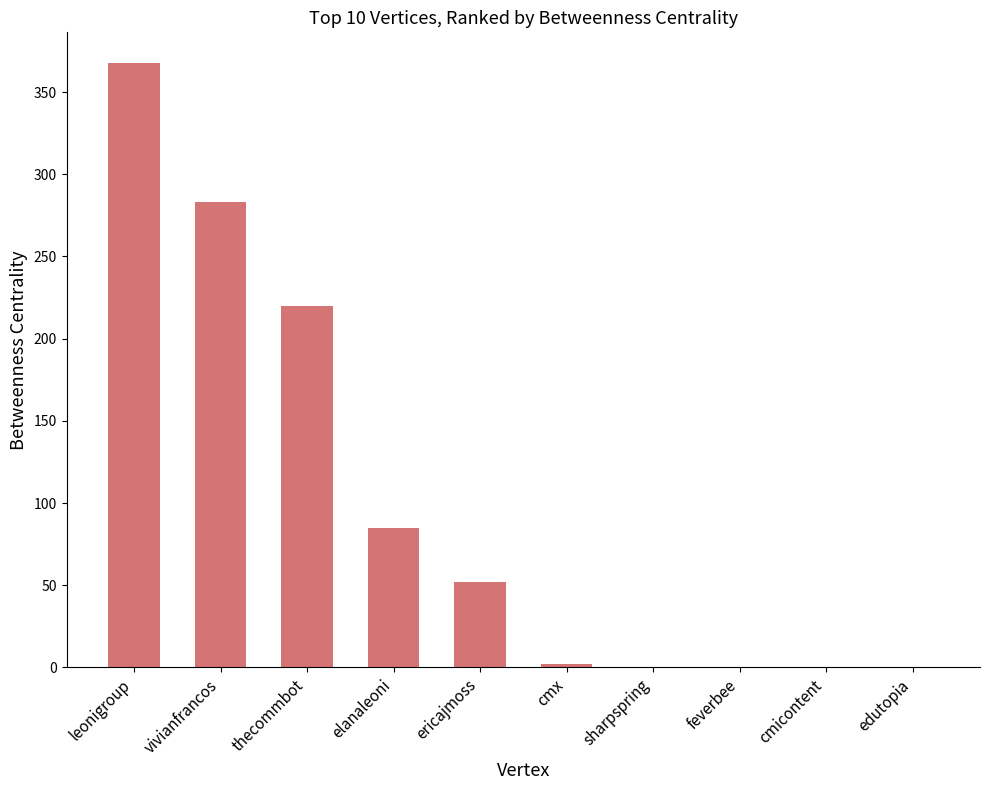

What is the sum of all values?

1010